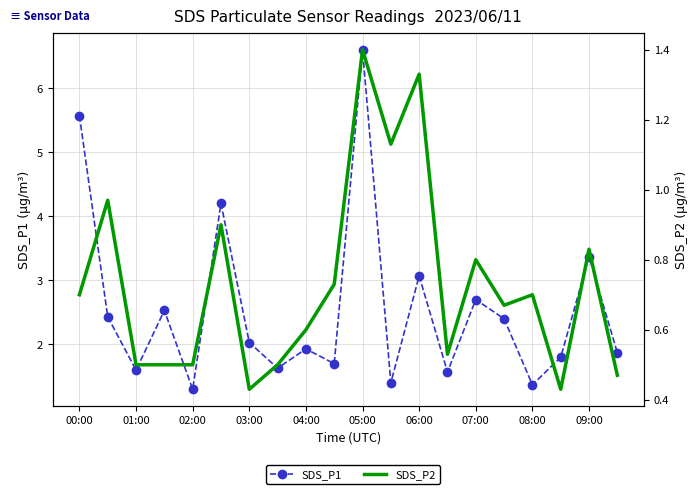

Rank the series by their maximum value, from highest to lowest.

SDS_P1, SDS_P2